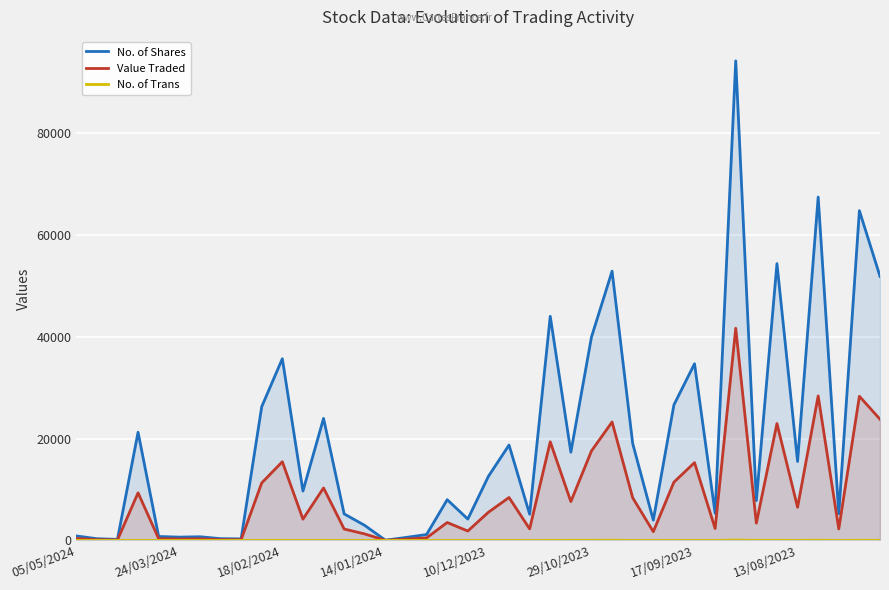

What is the minimum value for No. of Shares?

48